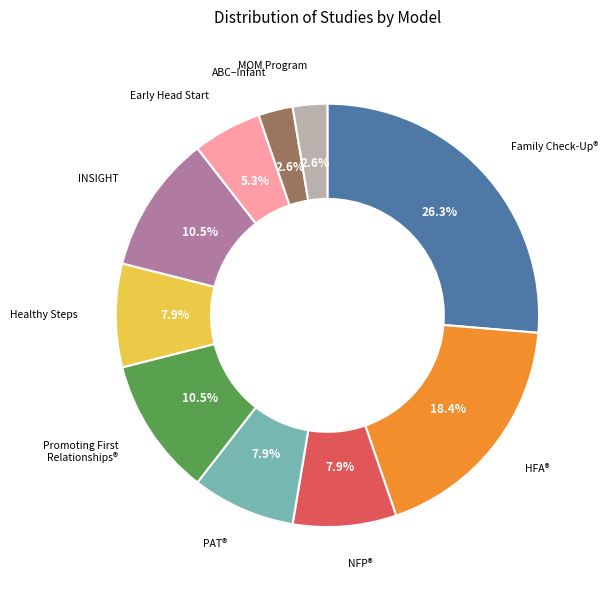

How many slices are in this pie chart?

10